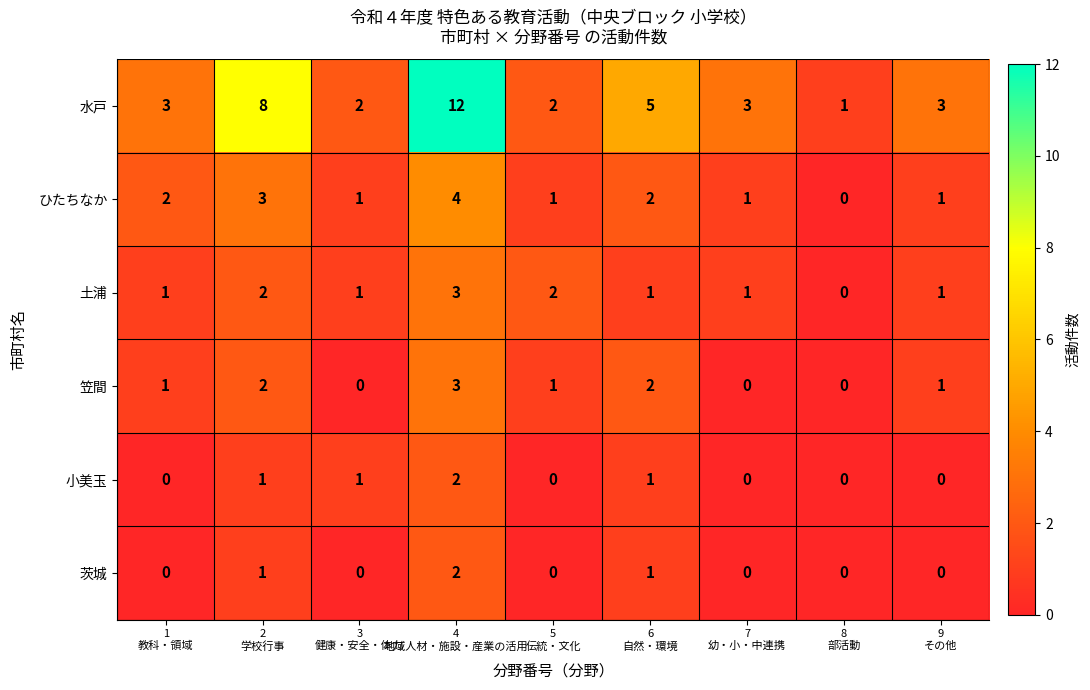

What is the difference between the highest and lowest values at 1
教科・領域?

3